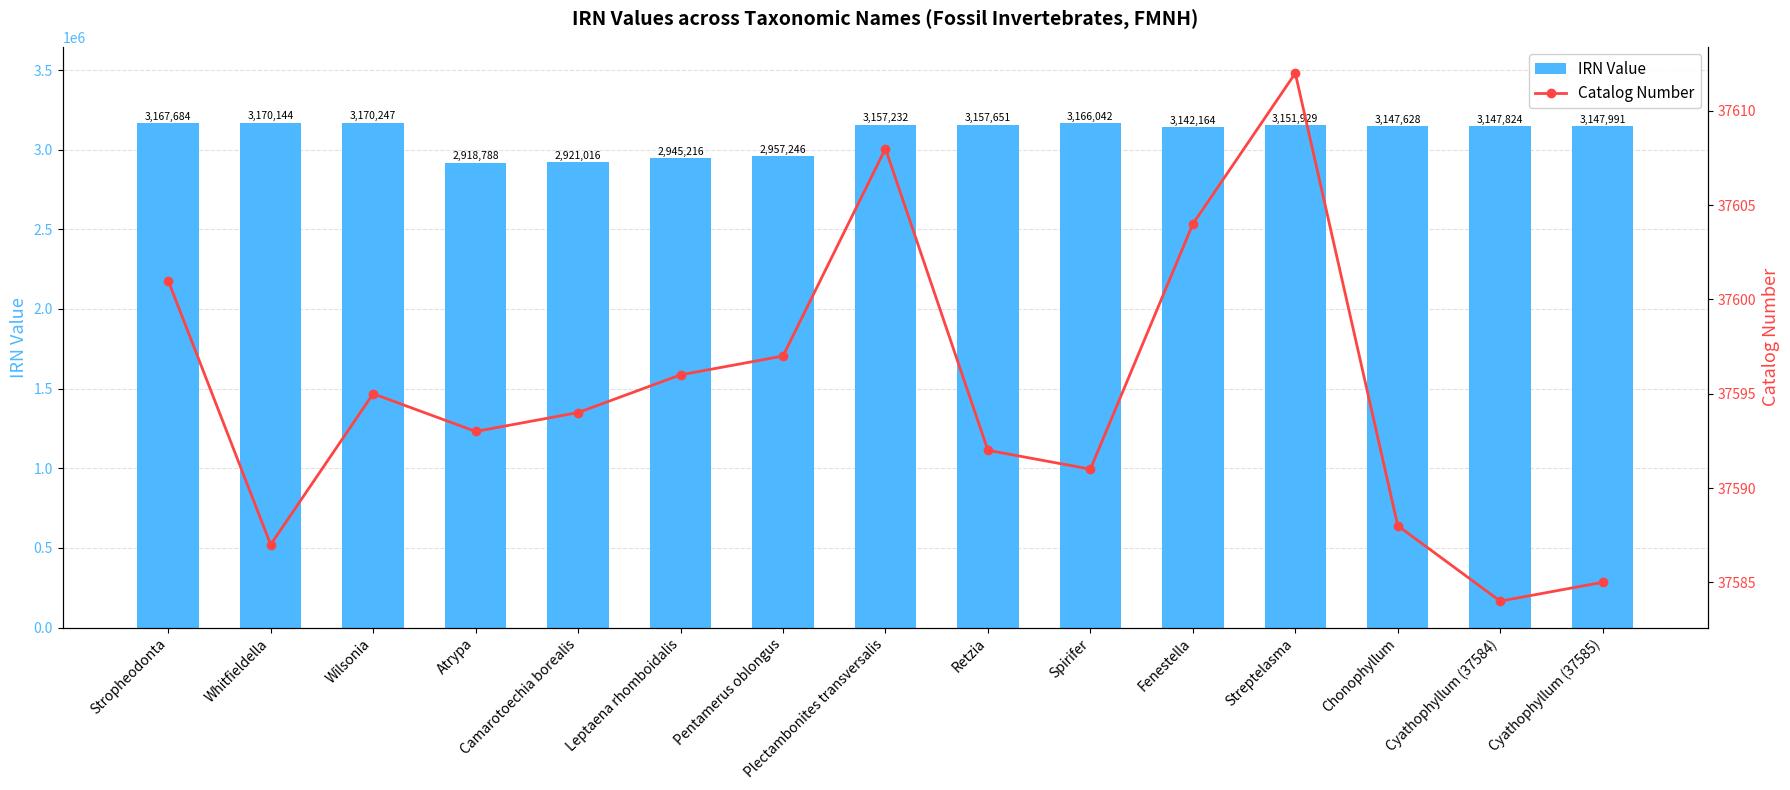

What is the value of the IRN Value bar at the 8th from the left?

3157232